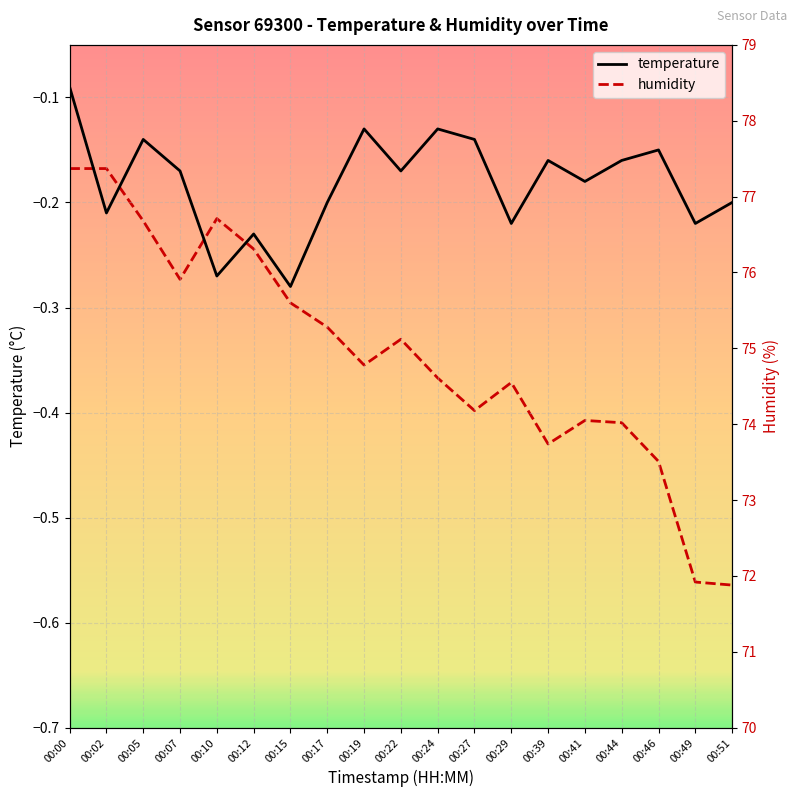

At 00:29, list the series in order from smallest to largest.

temperature, humidity